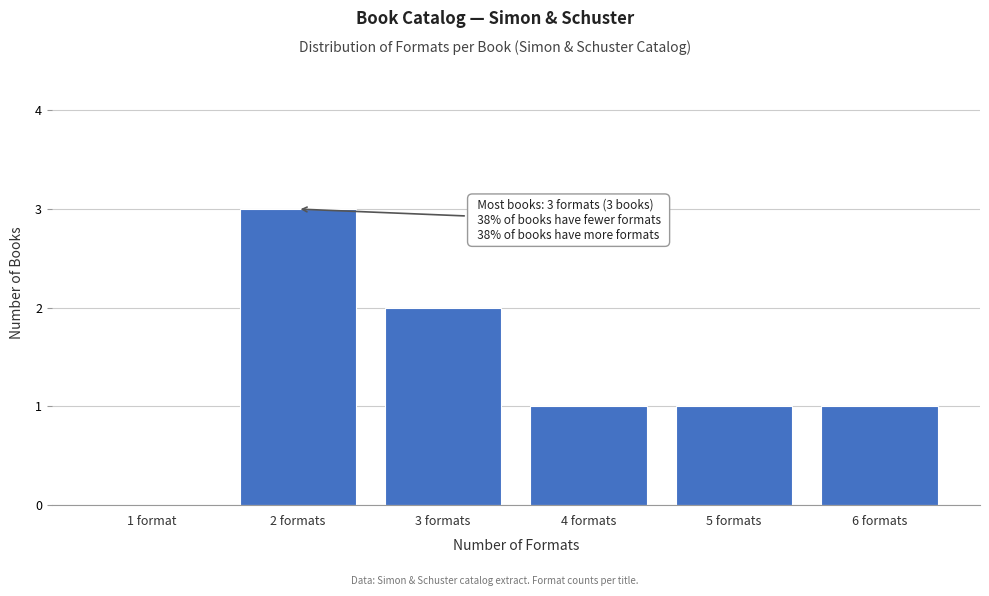

Reading left to right, transcribe all the data shown in this chart.

1 format=0	2 formats=3	3 formats=2	4 formats=1	5 formats=1	6 formats=1